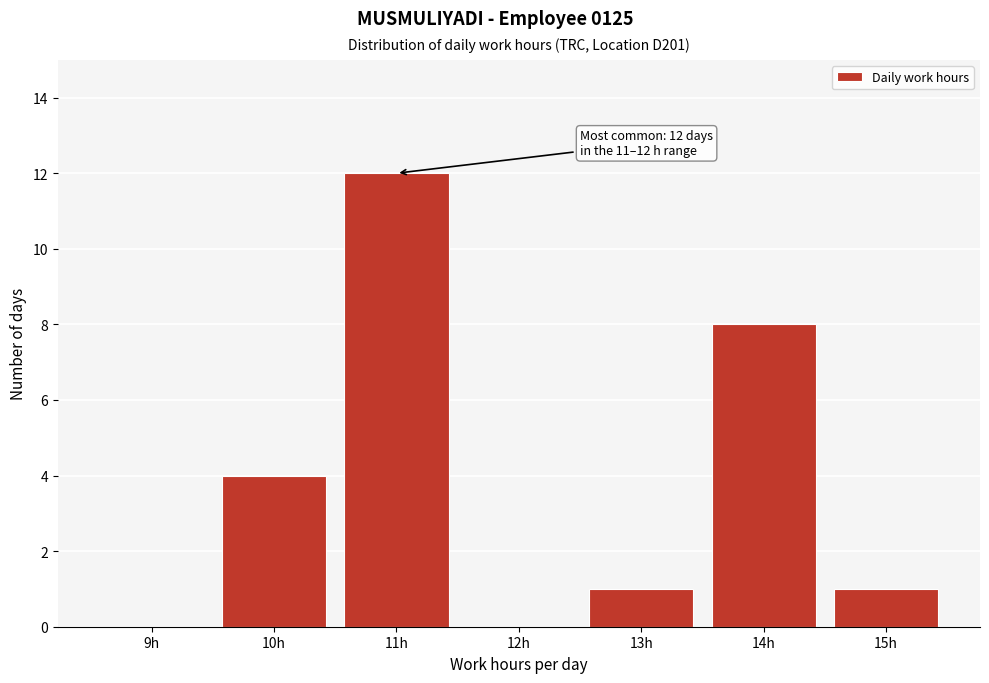

Reading left to right, list all the values displayed in this chart.

9h=0	10h=4	11h=12	12h=0	13h=1	14h=8	15h=1